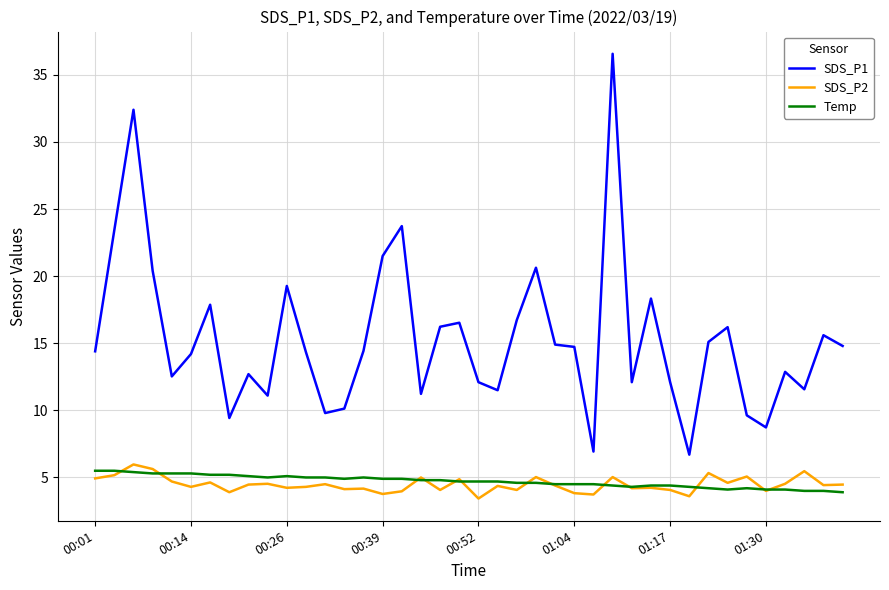

Which series has the widest spread of values?

SDS_P1